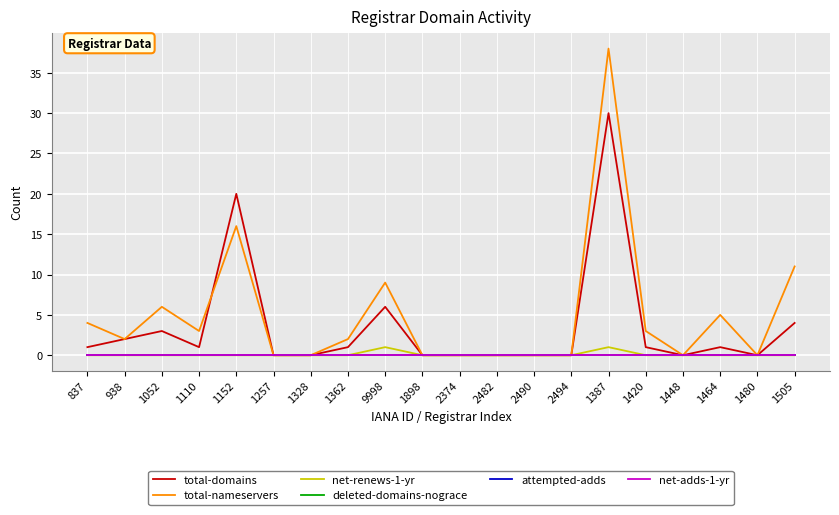

Does the chart display data point markers on the line(s)?

No